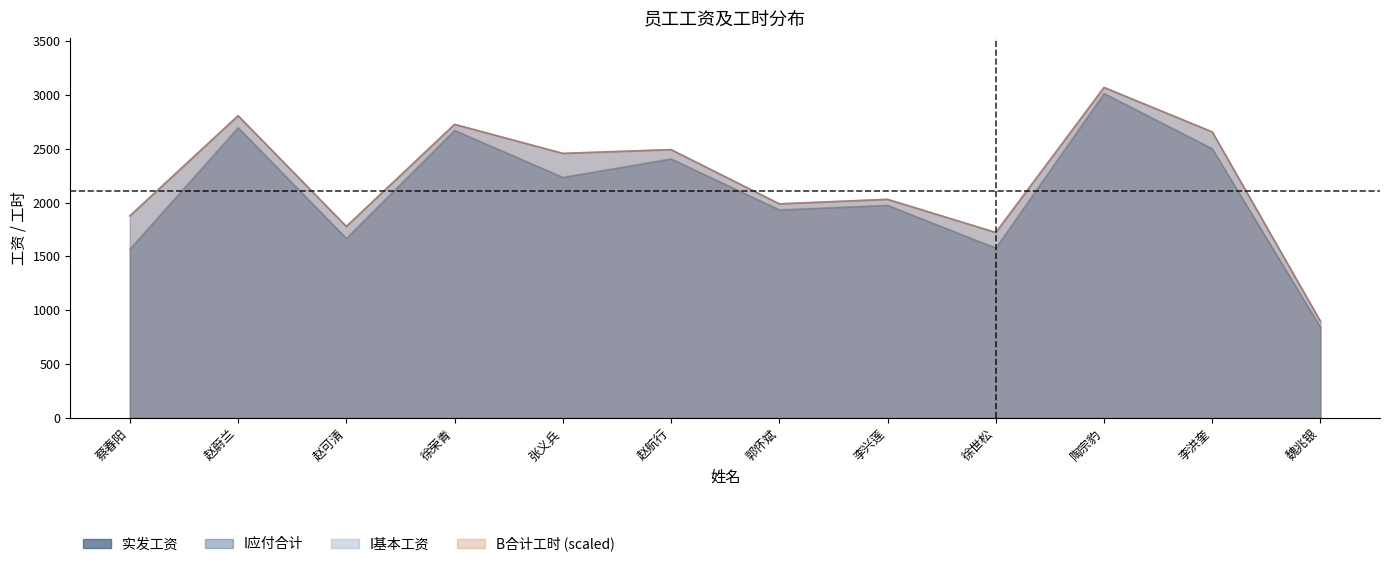

What is the label of the 6th point from the right?

郭怀斌